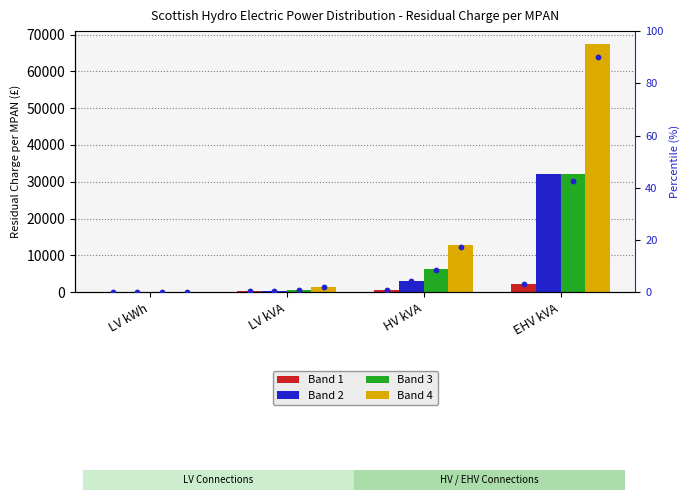

Is the value of Band 1 at EHV kVA greater than the value of Band 3 at HV kVA?

No